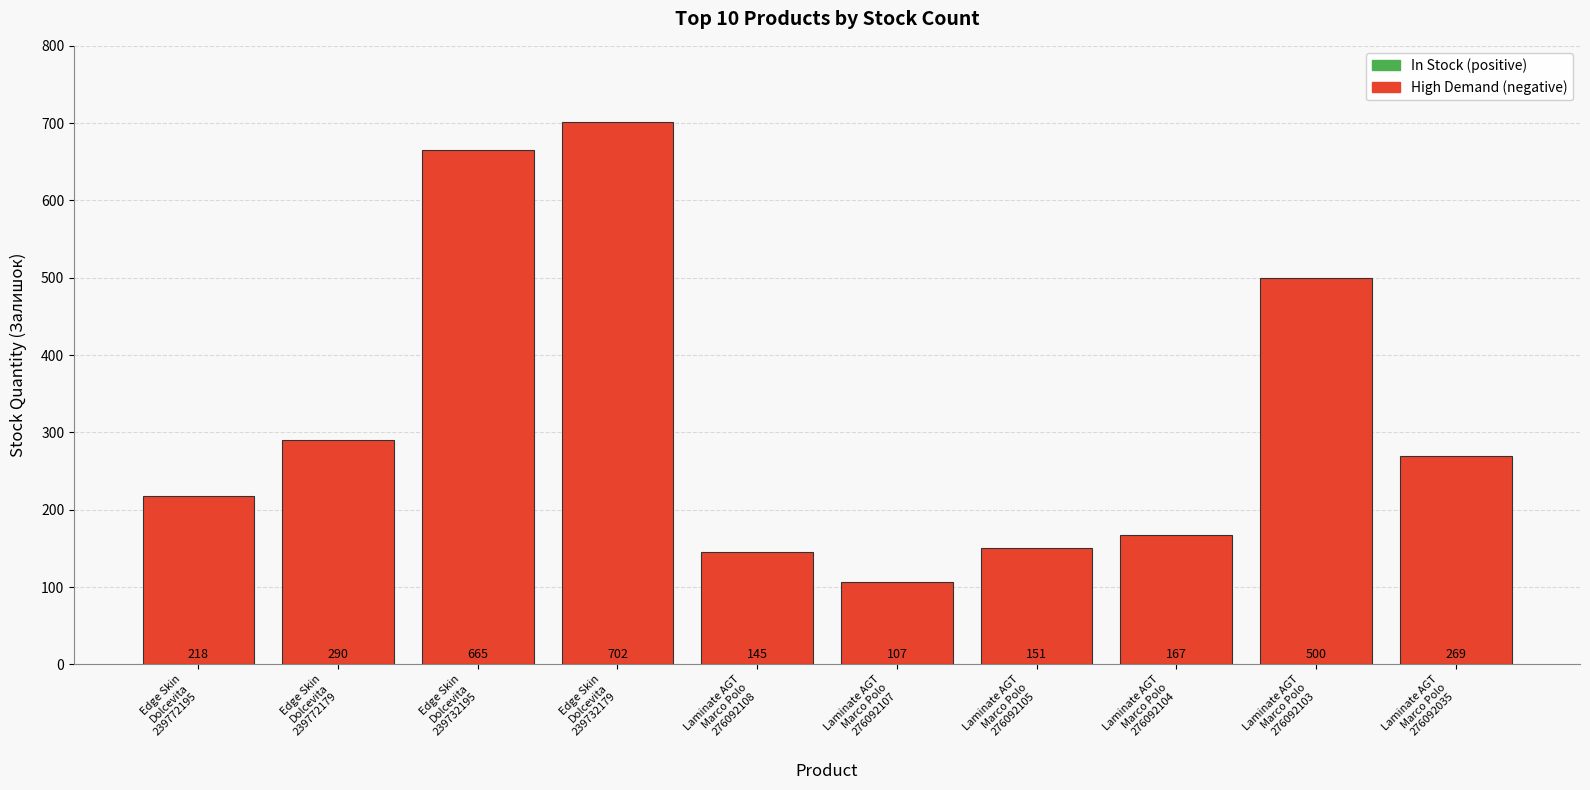

What is the label of the 4th bar from the right?

Laminate AGT
Marco Polo
276092105